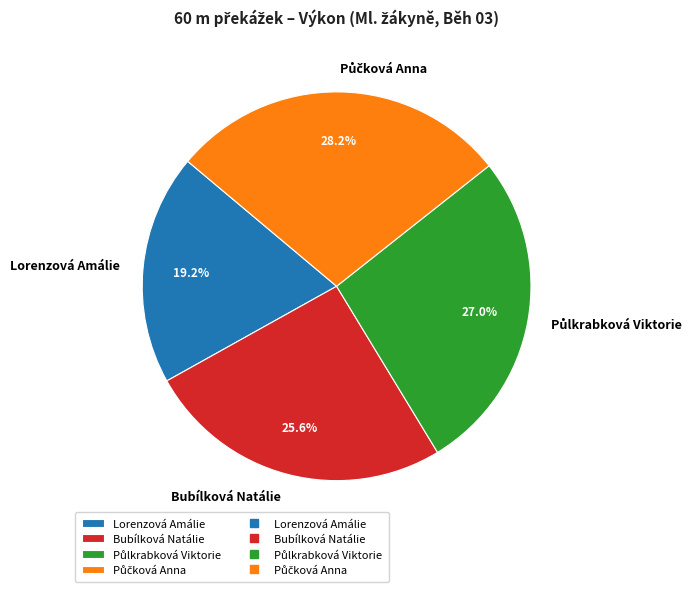

To the nearest percent, what is the average slice percentage?

25%